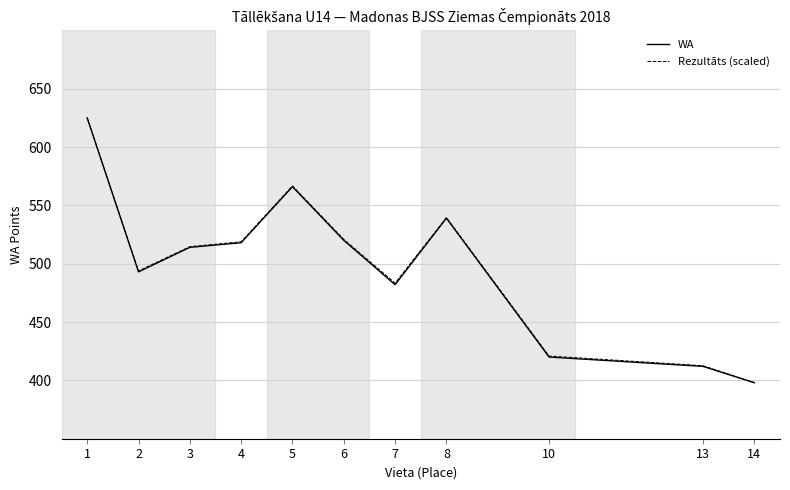

Which category has the highest value in the Rezultāts (scaled) series?

1